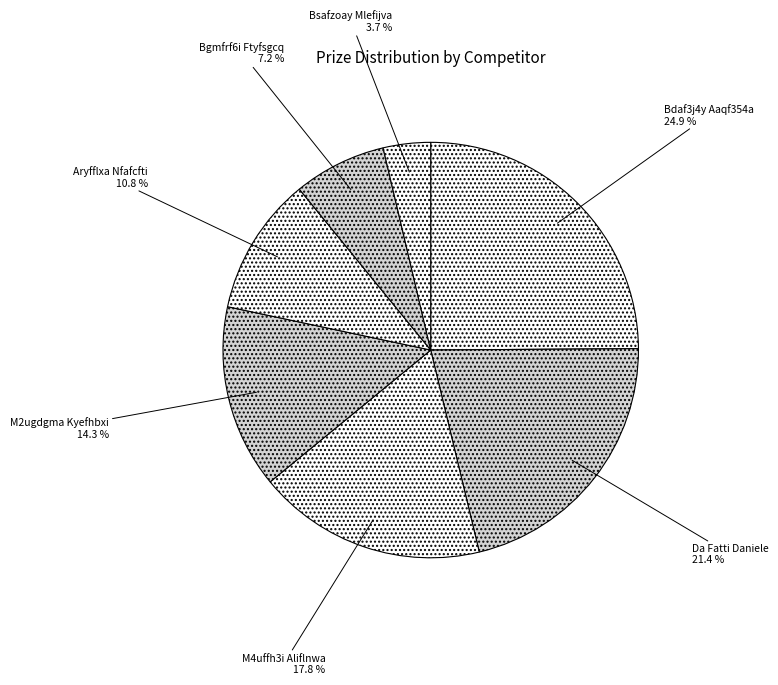

Does M2ugdgma Kyefhbxi account for over 50% of the chart?

No